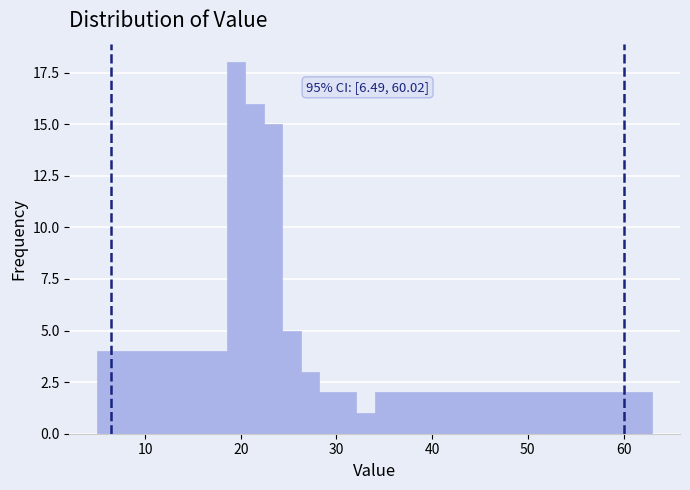

Read against the x-axis, roughly where is the centre of the tallest bar?

20